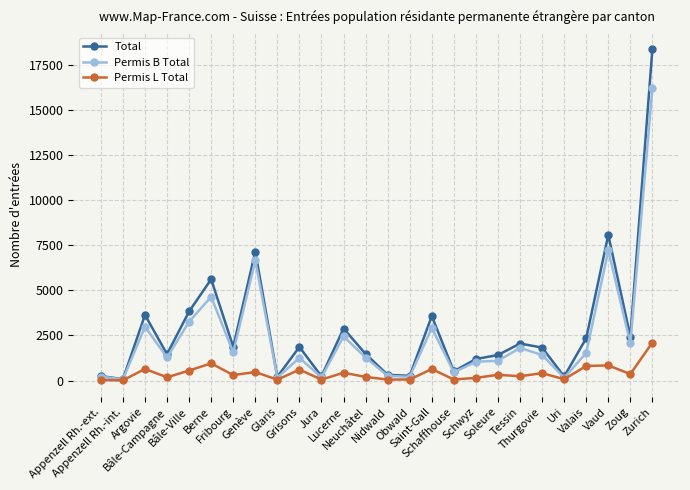

True or false: Permis L Total has a value of 200 at Neuchâtel.

True